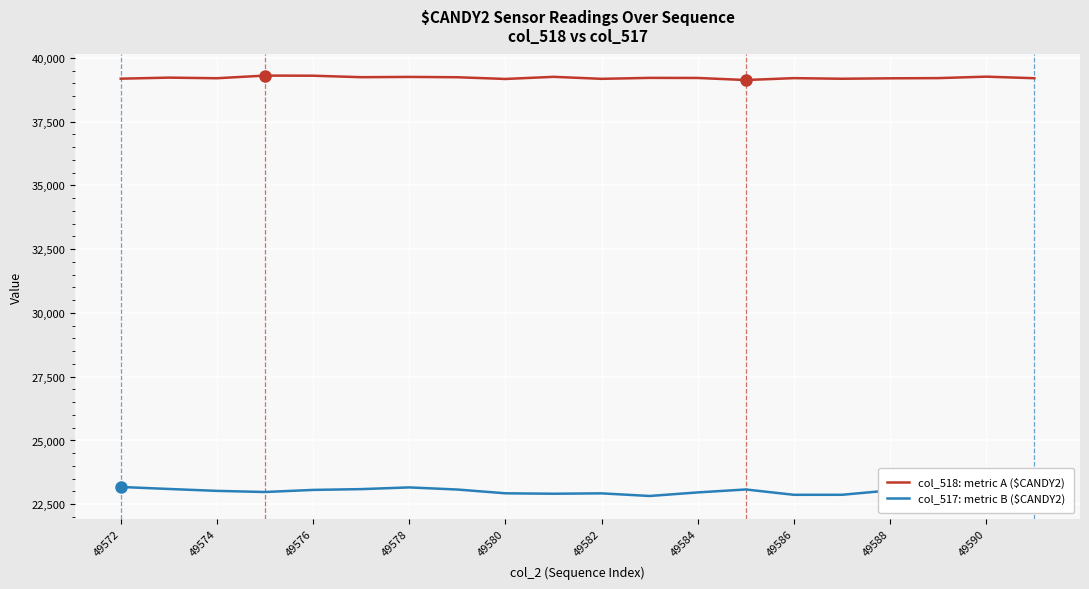

Is the value of col_518: metric A ($CANDY2) at 49572 greater than the value of col_517: metric B ($CANDY2) at 13?

Yes